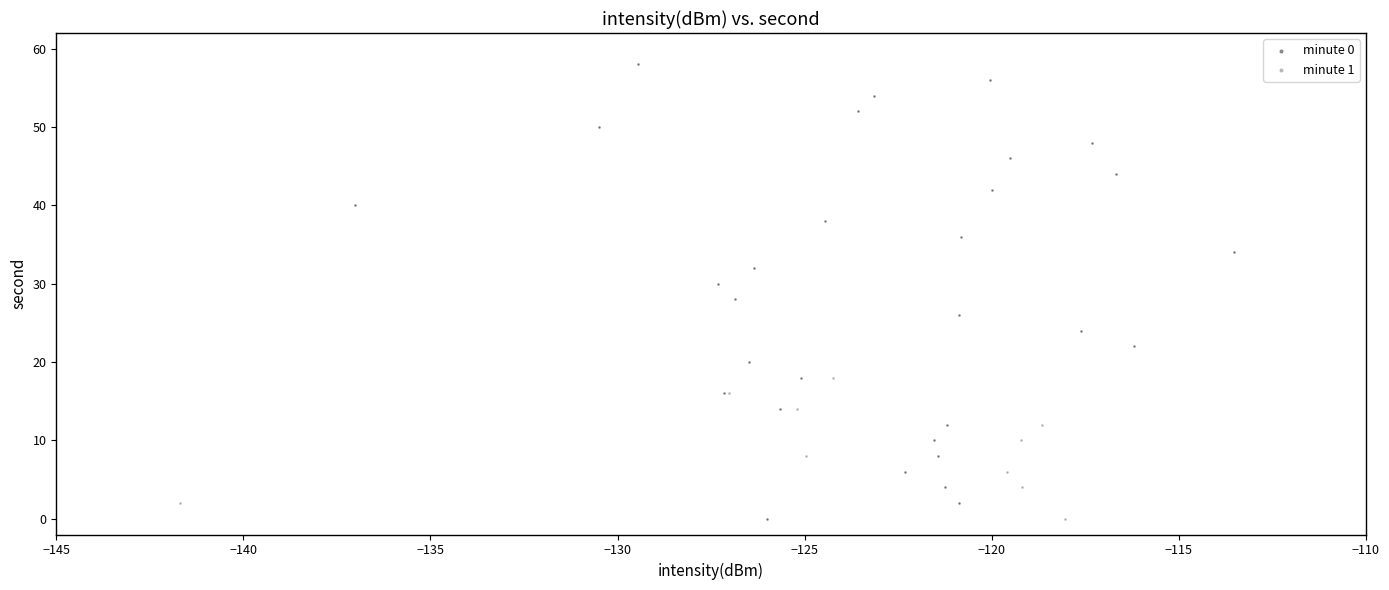

Which series contains the highest Y value?

minute 0